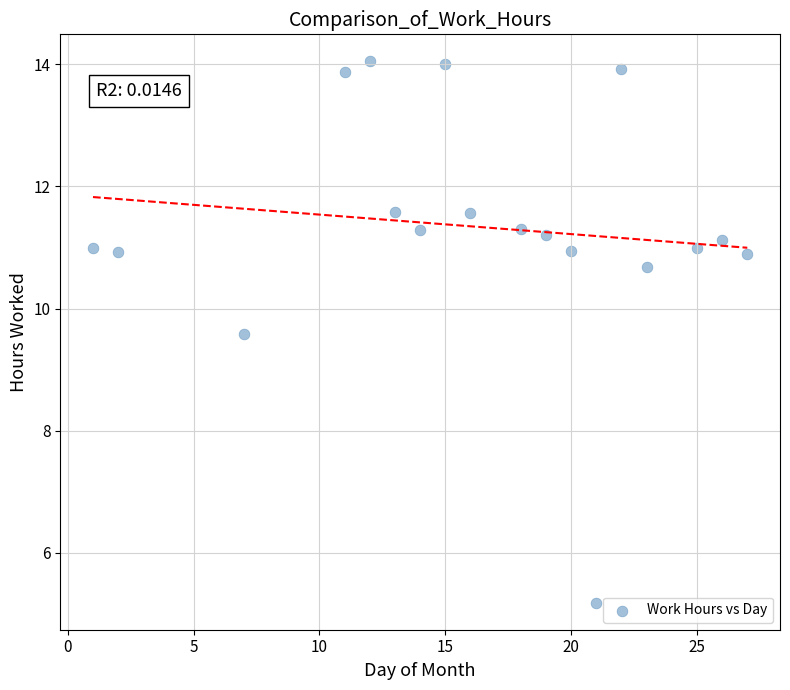

What is the range of Y values (max minus min)?

8.9